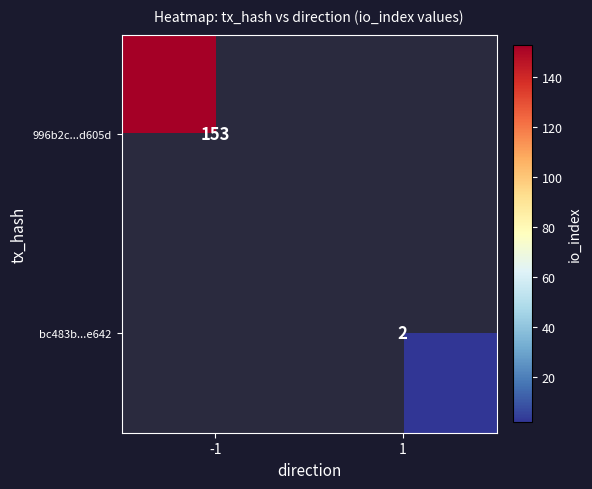

True or false: 996b2c...d605d has a value of 204 at -1.

False